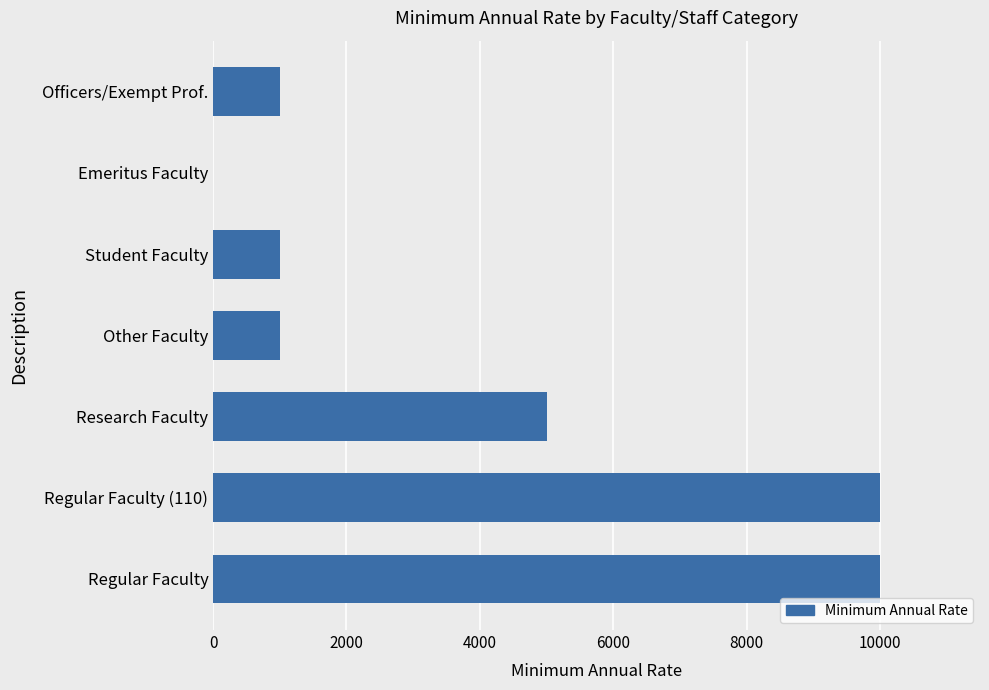

What is the sum of all values?

28000